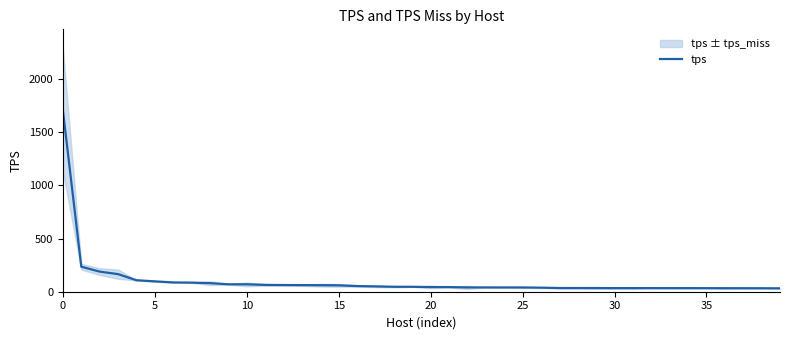

What is the highest value of the tps series?

1705.0